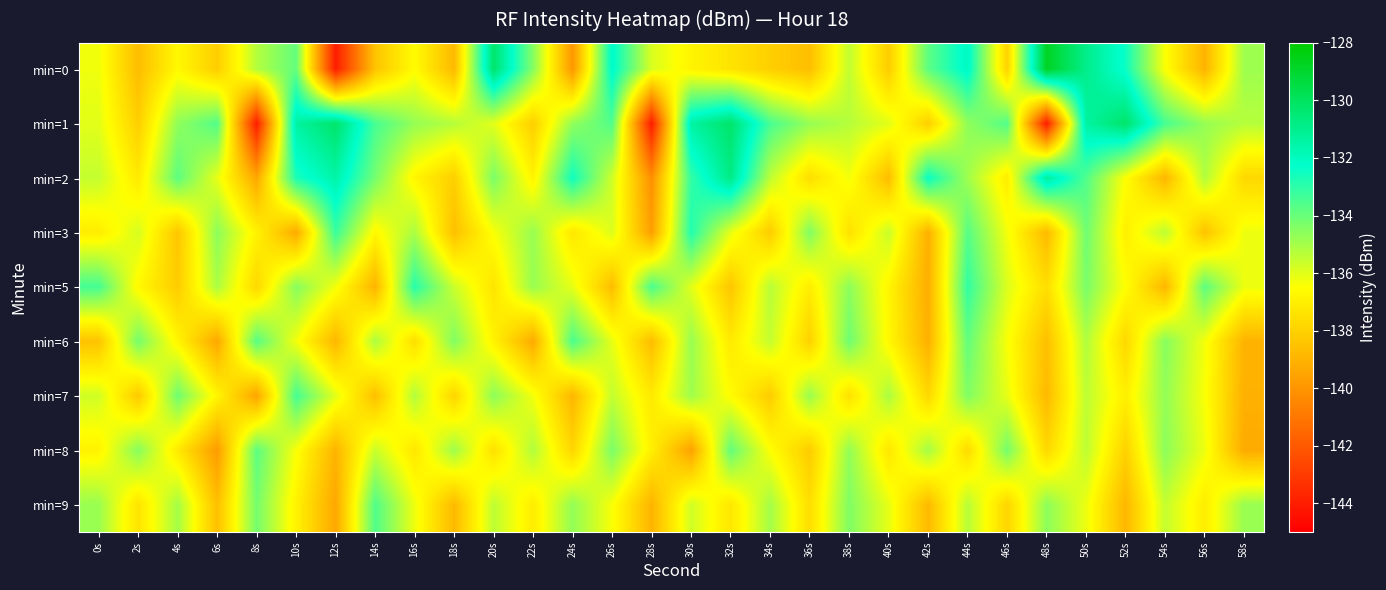

Which label corresponds to the largest value in the chart?

48s